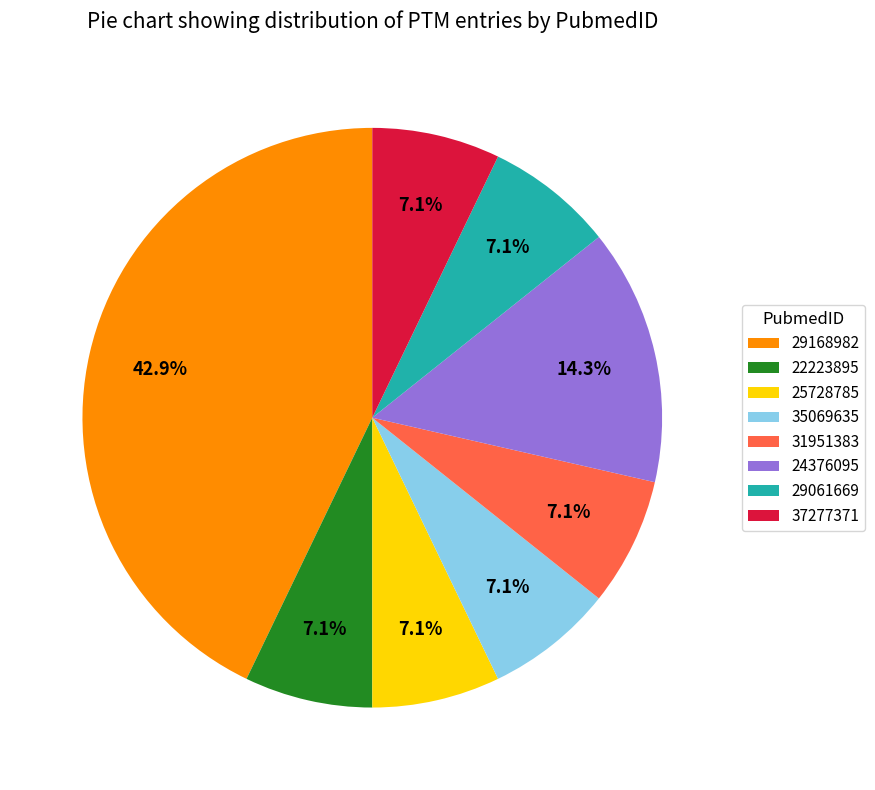

Between 29168982 and 31951383, which is larger?

29168982